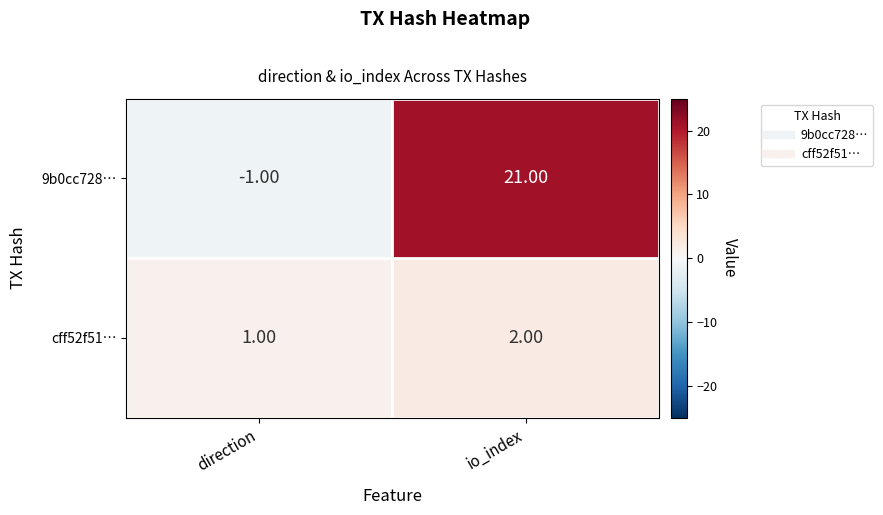

Is the value of 9b0cc728… at io_index greater than the value of cff52f51… at io_index?

Yes